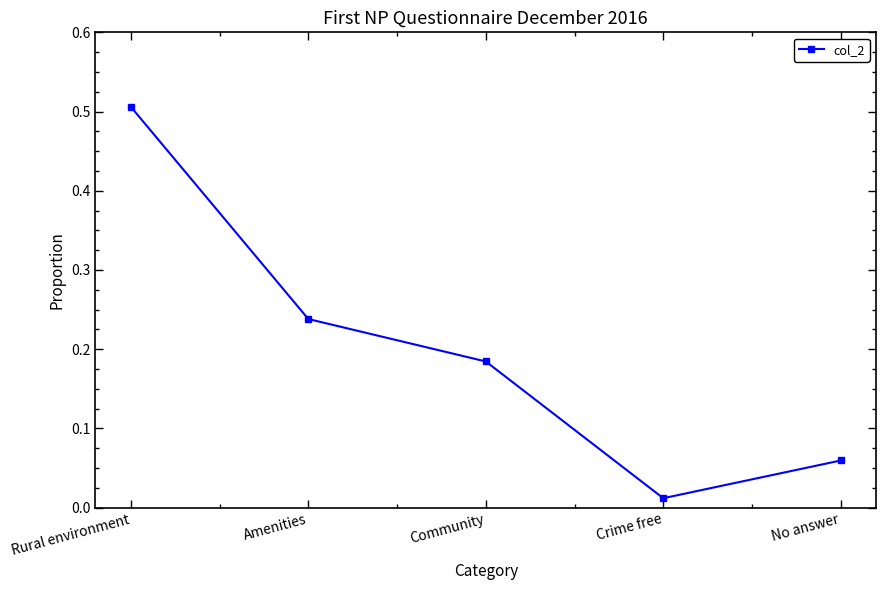

How many lines are shown in the chart?

1